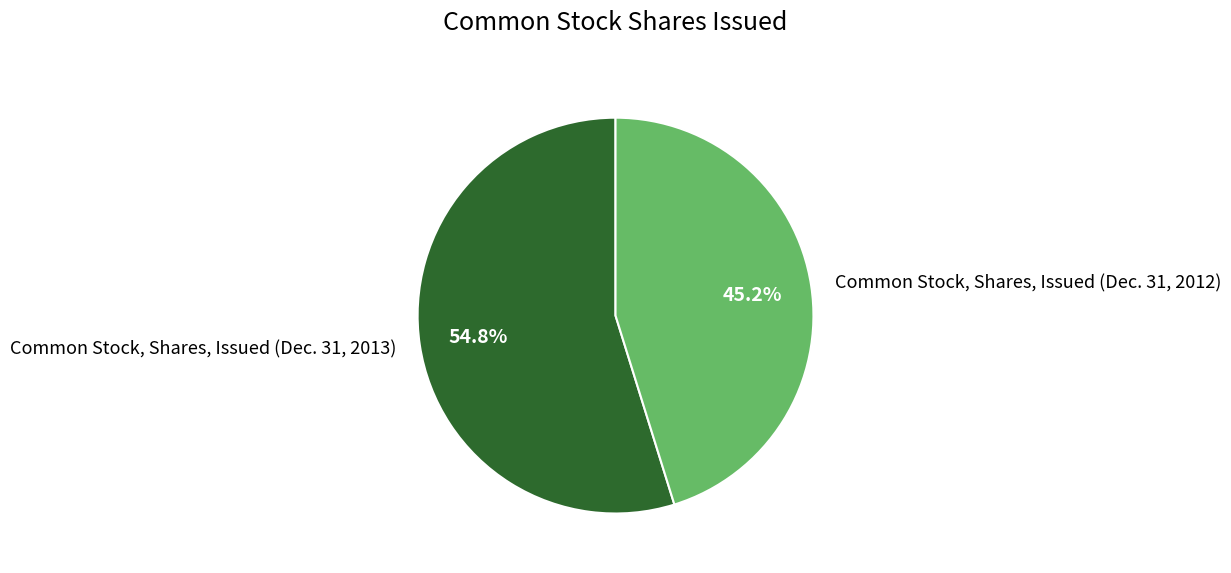

Count the number of slices in the pie.

2